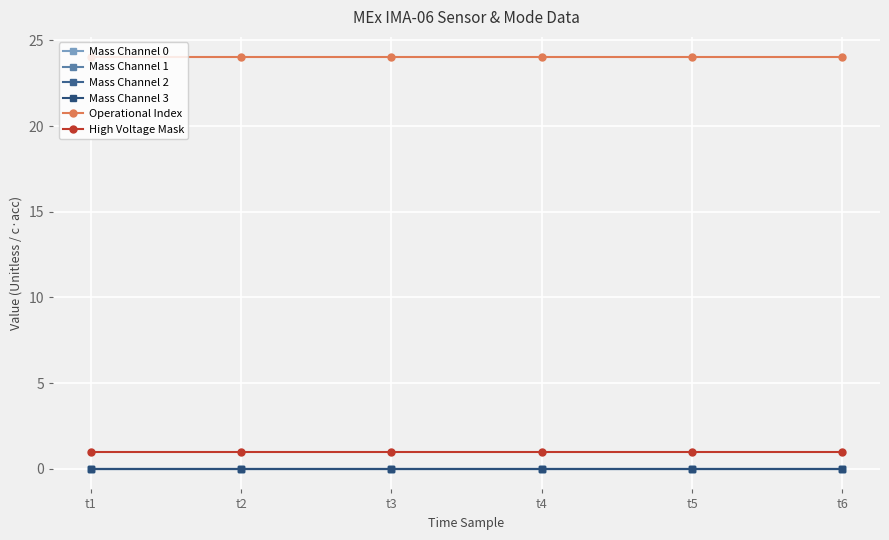

What is the value of the Operational Index point at the 3rd from the left?

24